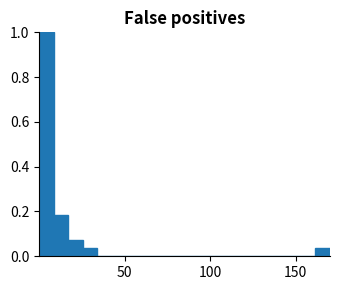

Around what value on the x-axis is the tallest bar? Give the approximate position of its centre, as read against the axis.

5